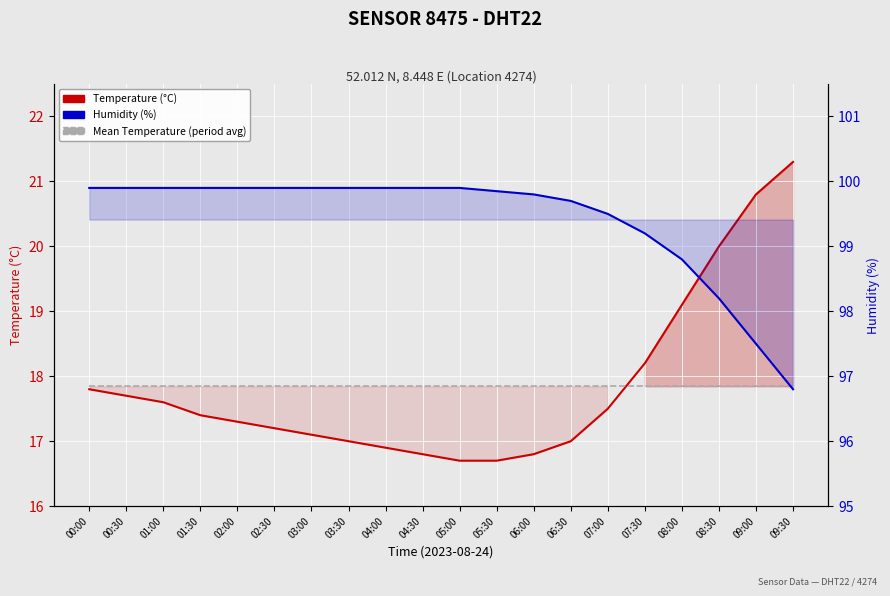

Reading right to left, extract all data points from this chart.

Temperature (°C): 09:30=21.3	09:00=20.8	08:30=20.0	08:00=19.1	07:30=18.2	07:00=17.5	06:30=17.0	06:00=16.8	05:30=16.7	05:00=16.7	04:30=16.8	04:00=16.9	03:30=17.0	03:00=17.1	02:30=17.2	02:00=17.3	01:30=17.4	01:00=17.6	00:30=17.7	00:00=17.8
Mean Temperature (period avg): 09:30=17.8	09:00=17.8	08:30=17.8	08:00=17.8	07:30=17.8	07:00=17.8	06:30=17.8	06:00=17.8	05:30=17.8	05:00=17.8	04:30=17.8	04:00=17.8	03:30=17.8	03:00=17.8	02:30=17.8	02:00=17.8	01:30=17.8	01:00=17.8	00:30=17.8	00:00=17.8
Humidity (%): 09:30=96.8	09:00=97.5	08:30=98.2	08:00=98.8	07:30=99.2	07:00=99.5	06:30=99.7	06:00=99.8	05:30=99.8	05:00=99.9	04:30=99.9	04:00=99.9	03:30=99.9	03:00=99.9	02:30=99.9	02:00=99.9	01:30=99.9	01:00=99.9	00:30=99.9	00:00=99.9